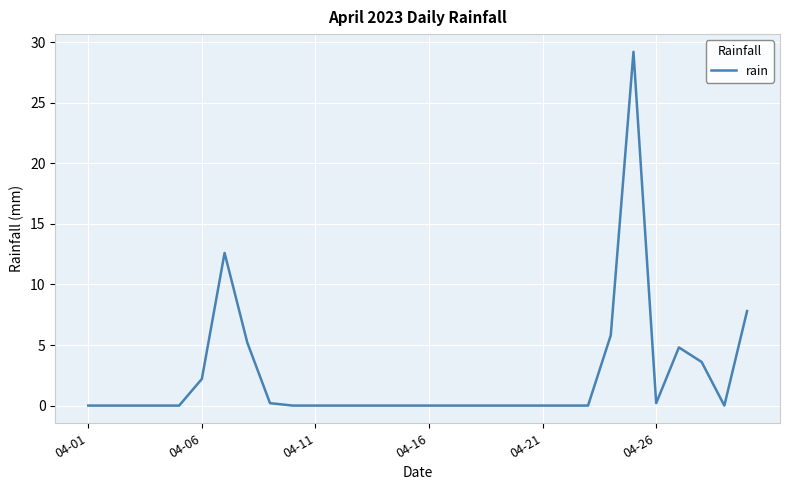

What is the greatest value displayed?

29.2